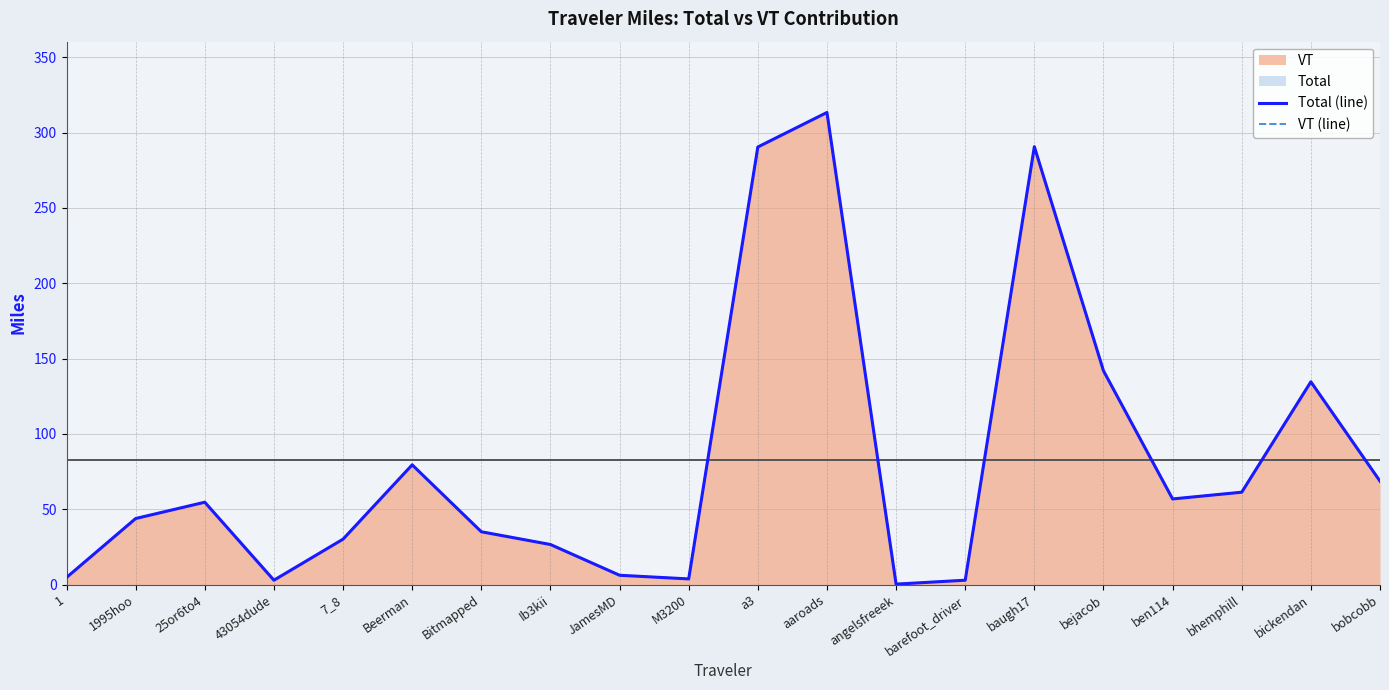

The value of Total (line) at 1 is 4.7. True or false?

True